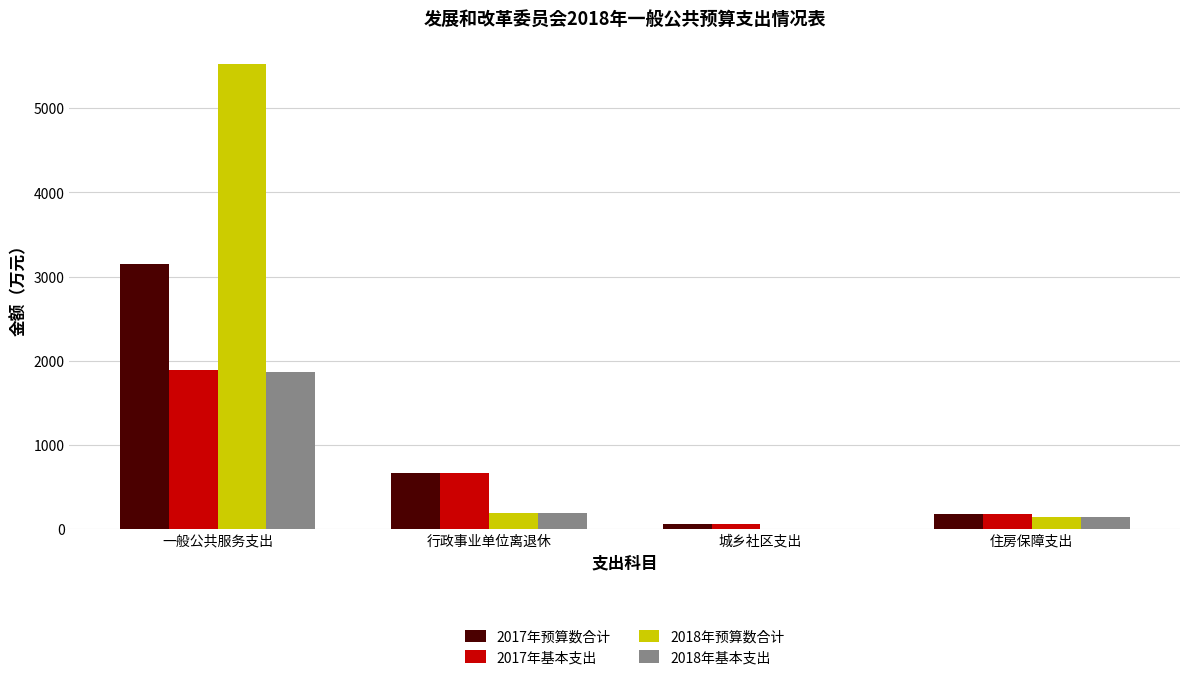

Which label corresponds to the largest value in the chart?

一般公共服务支出